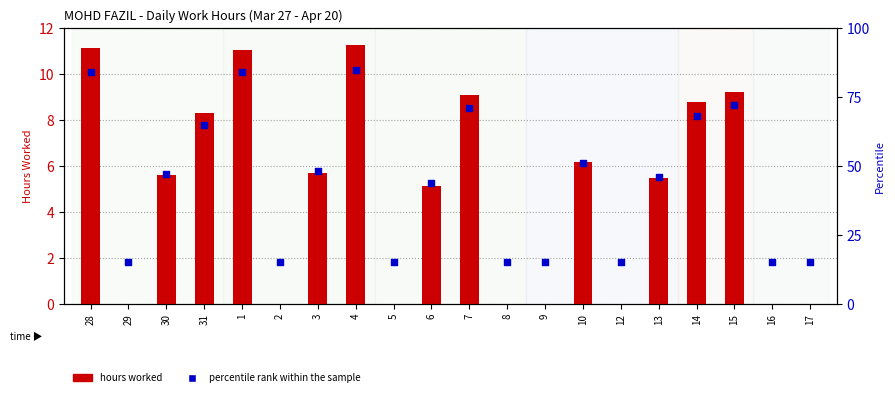

Which series reaches the maximum Y coordinate?

percentile rank within the sample